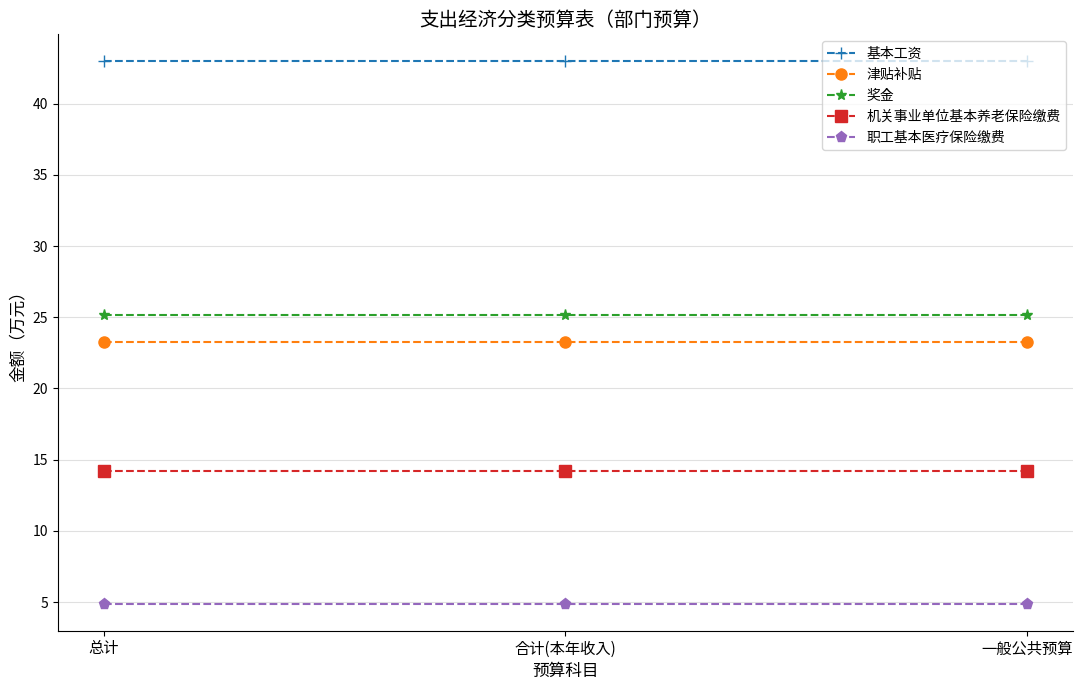

Reading left to right, extract all data points from this chart.

基本工资: 43.0	43.0	43.0
津贴补贴: 23.3	23.3	23.3
奖金: 25.1	25.1	25.1
机关事业单位基本养老保险缴费: 14.2	14.2	14.2
职工基本医疗保险缴费: 4.9	4.9	4.9